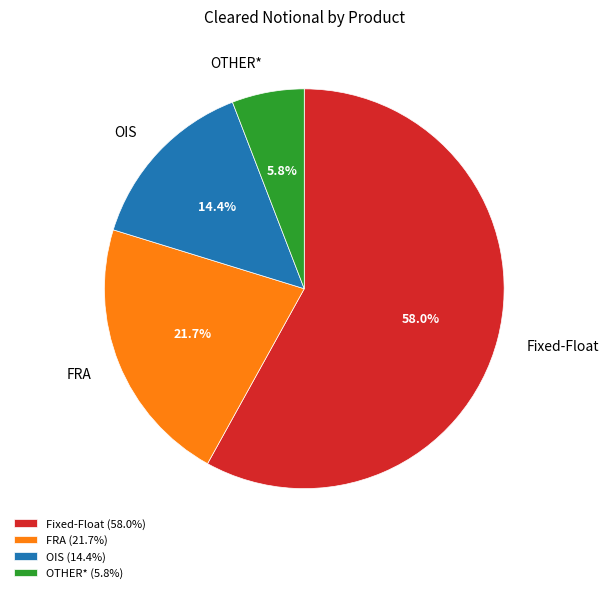

To the nearest percent, what is the combined percentage of OIS and OTHER*?

20%